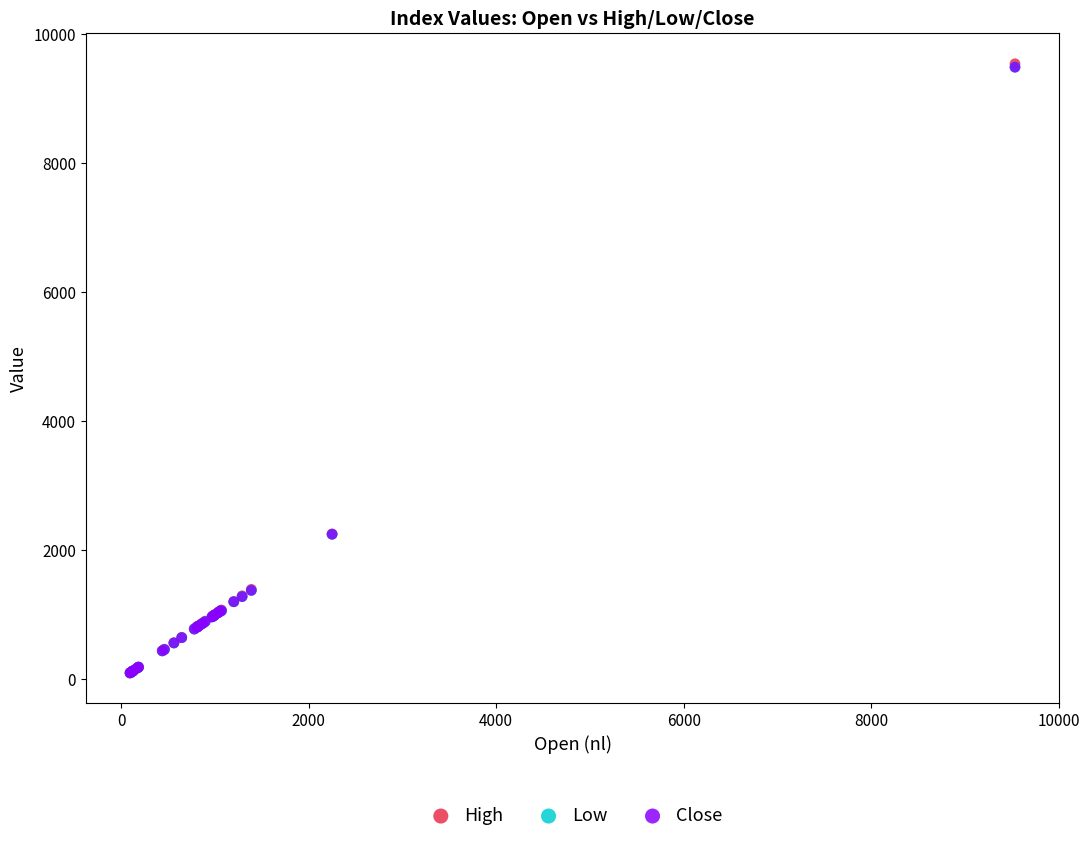

What are all the series names shown in the legend?

High, Low, Close